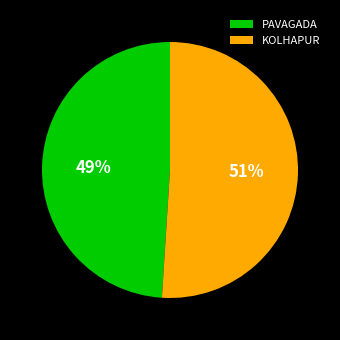

How many segments does this pie chart have?

2